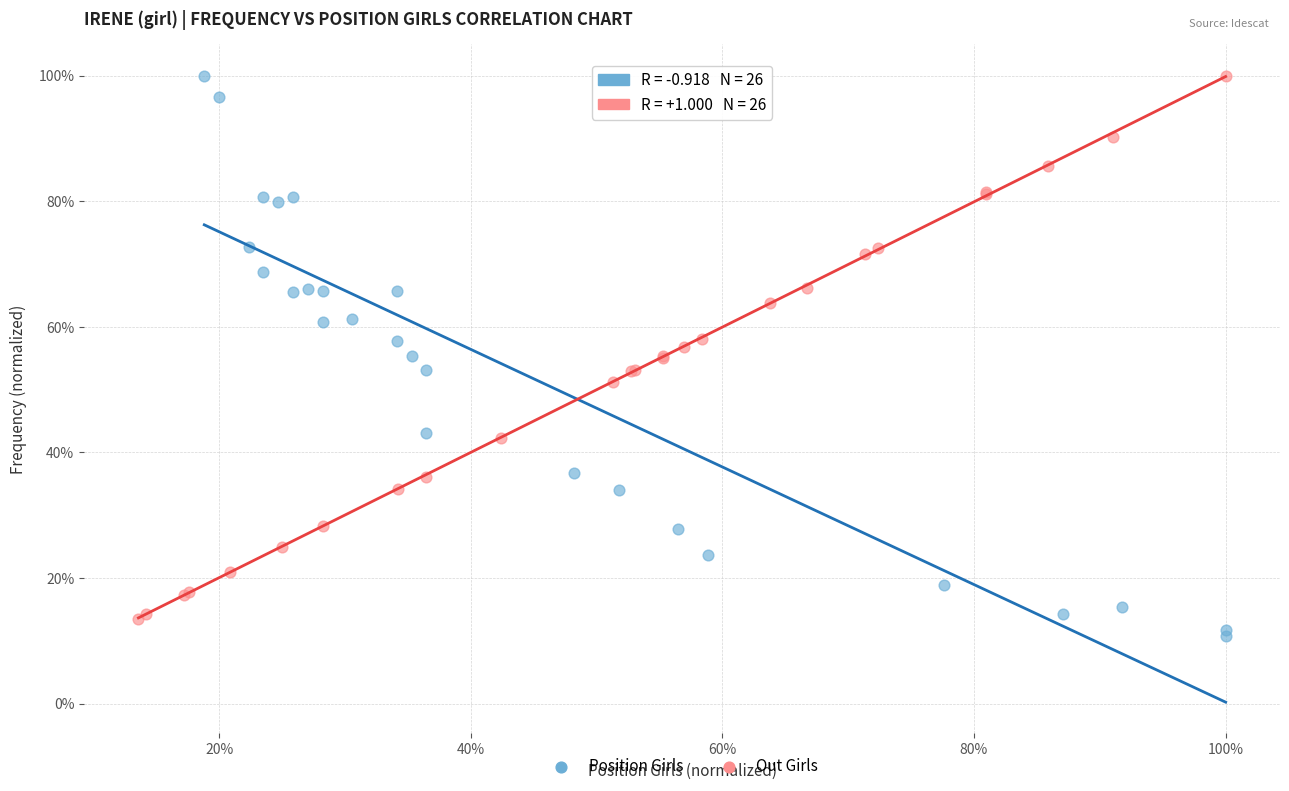

Which series contains the lowest Y value?

Position Girls